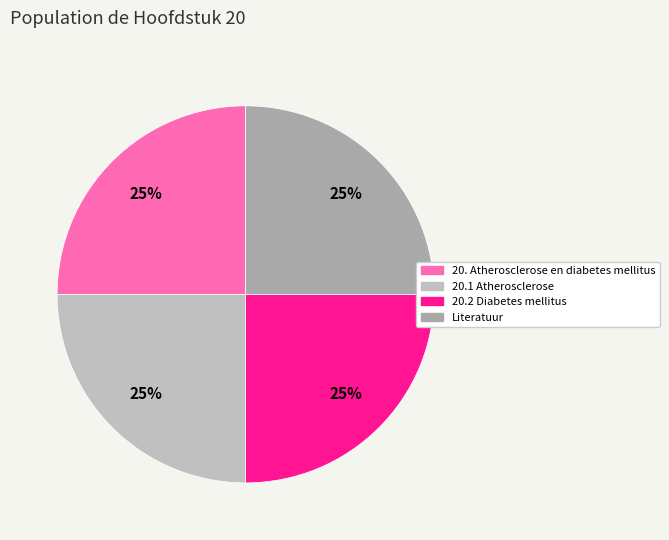

How many slices are in this pie chart?

4